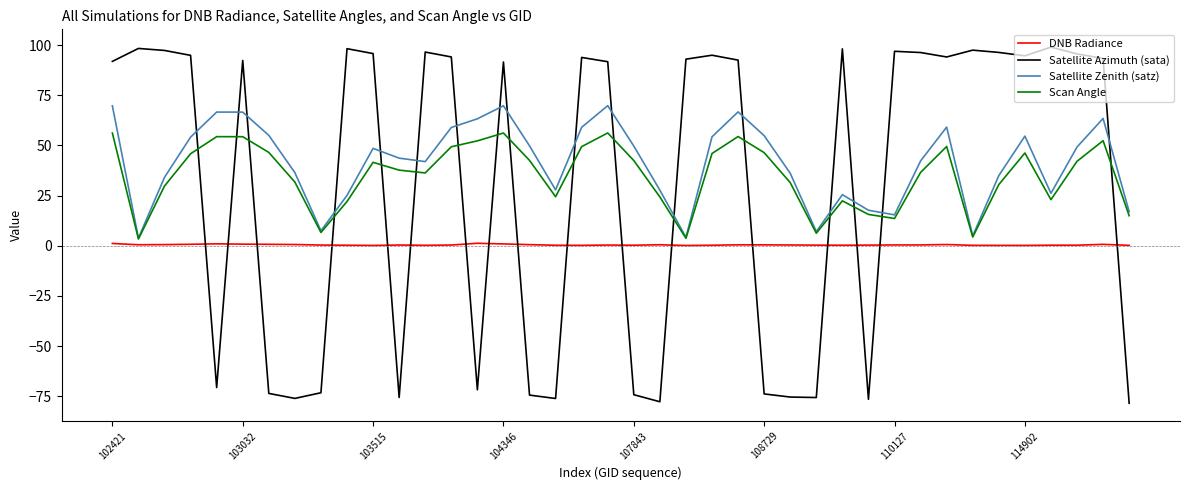

Which series has the largest range (max minus min)?

Satellite Azimuth (sata)